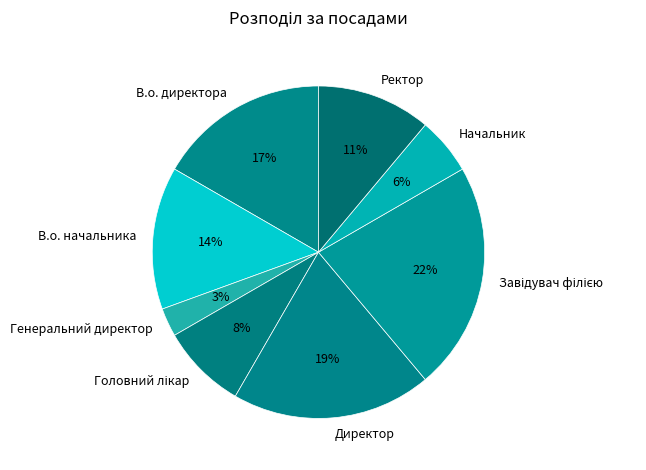

To the nearest percent, what is the average slice percentage?

12%